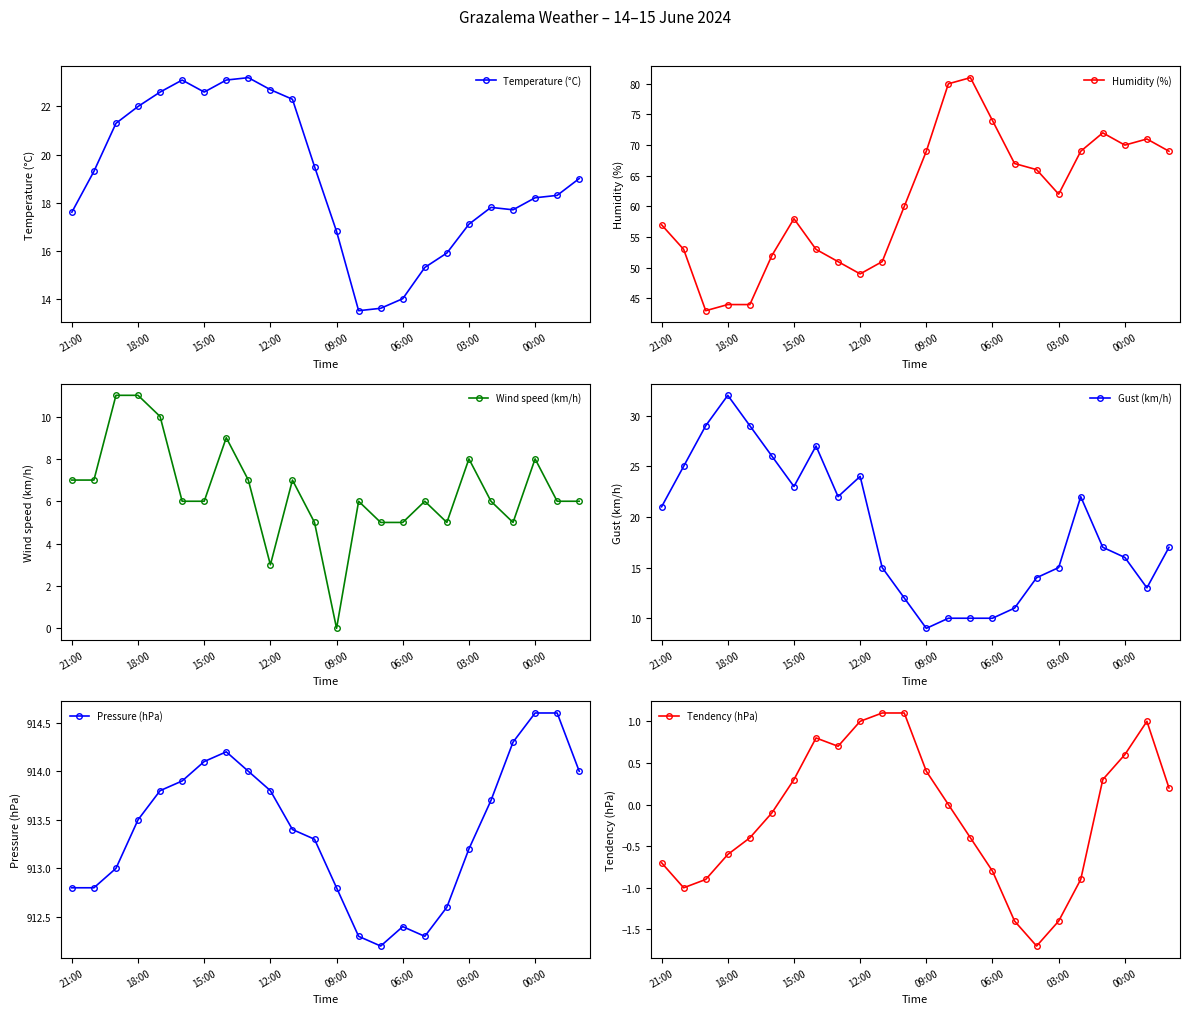

Is this an area chart (filled region under the line)?

No